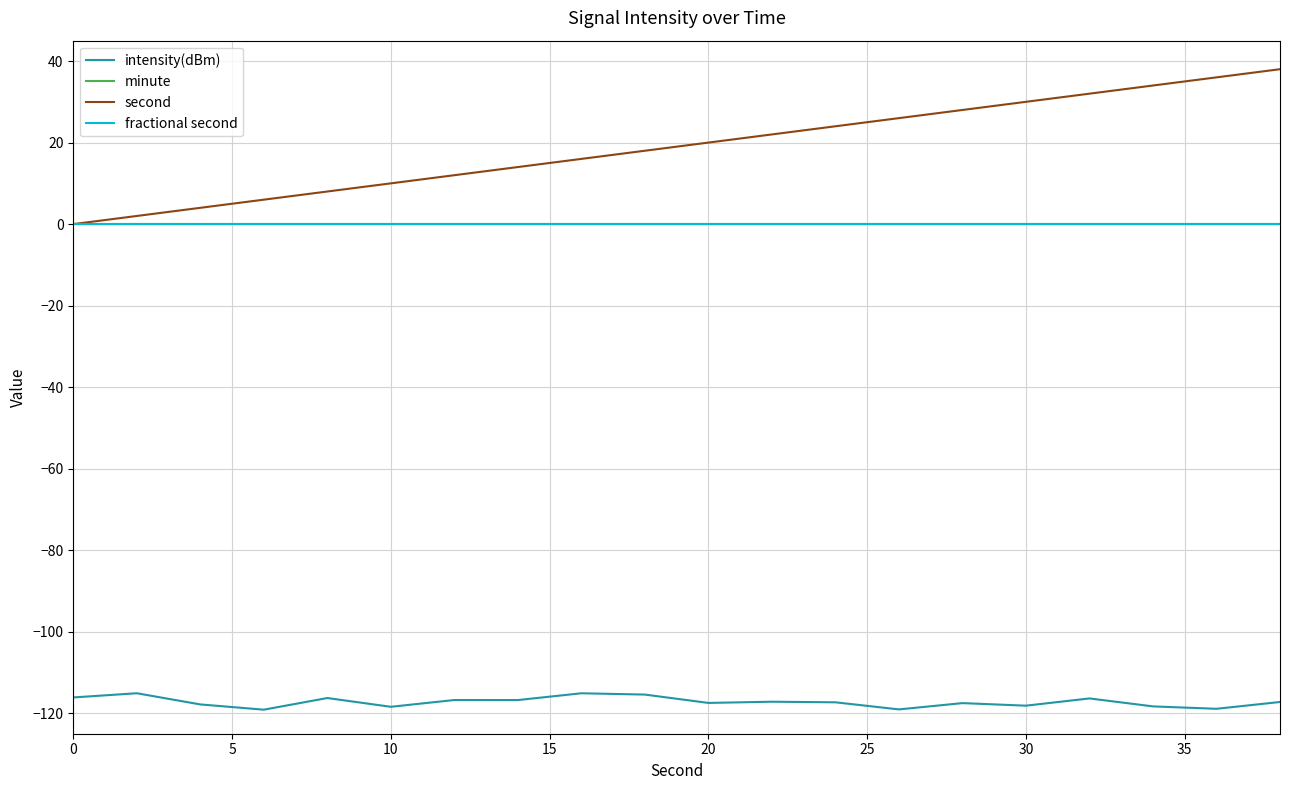

What is the value of the intensity(dBm) point at the 1st from the left?

-116.1